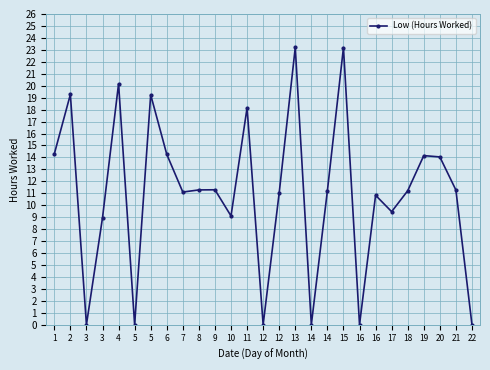

How many data points does each series have?

27